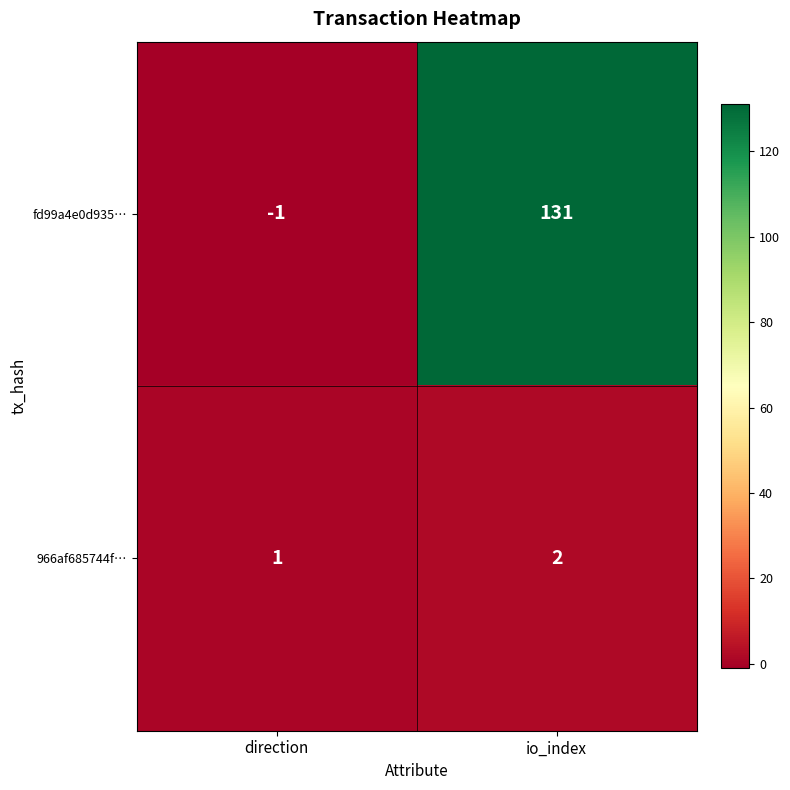

At which category is the sum across all series the highest?

io_index